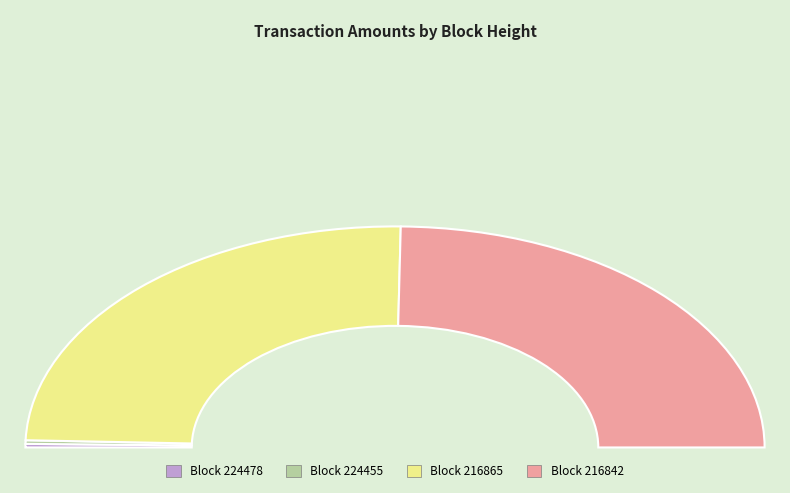

To the nearest percent, what percentage of the pie is 216865?

49%